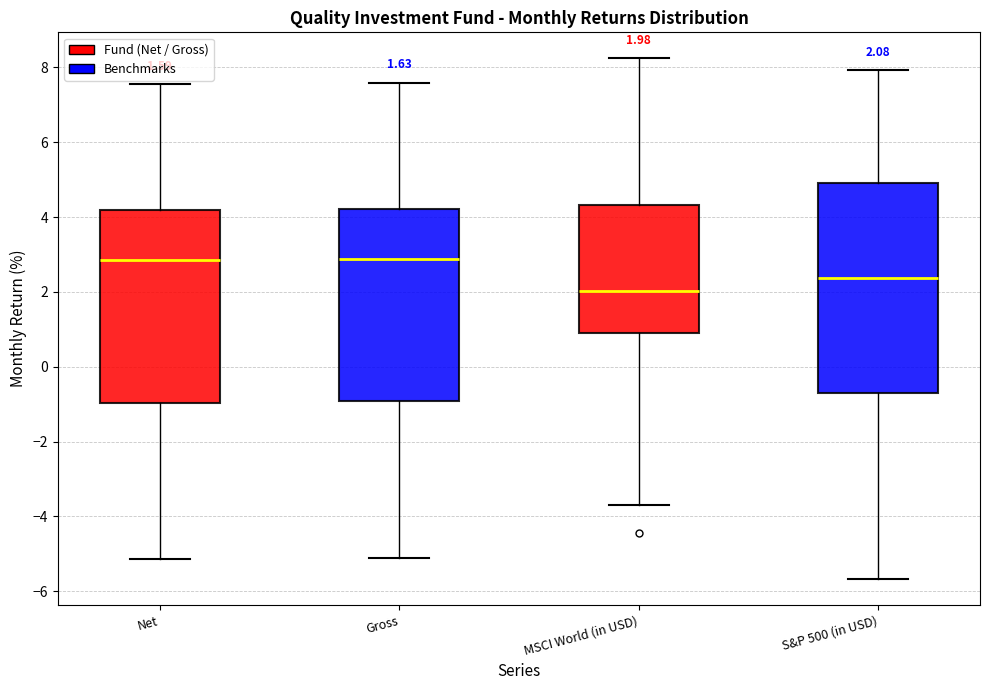

Comparing the boxes themselves (not the whiskers), which one is the tallest?

S&P 500 (in USD)